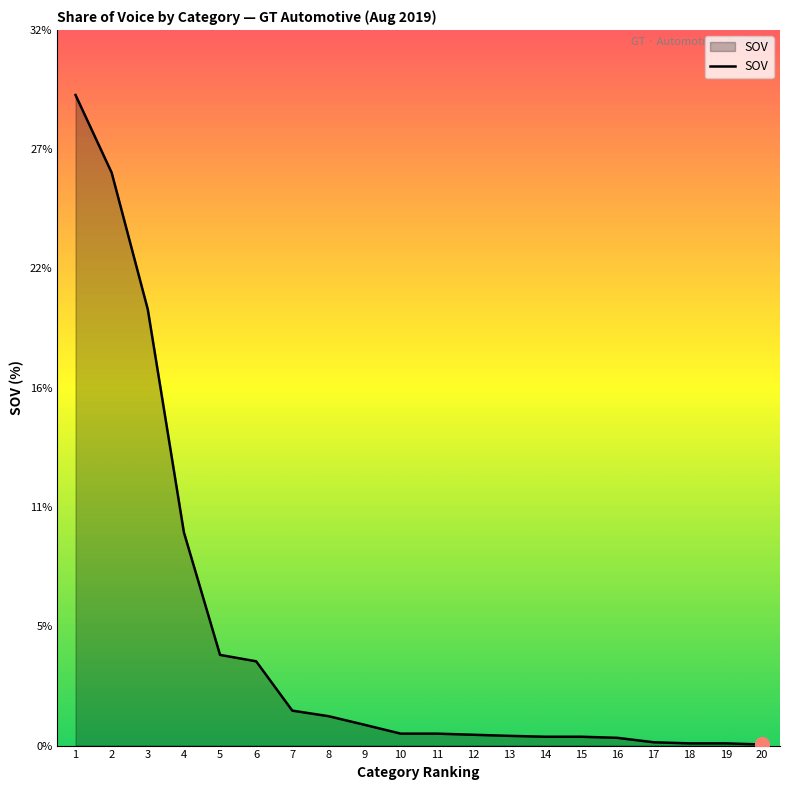

What is the maximum value shown in the chart?

29.4